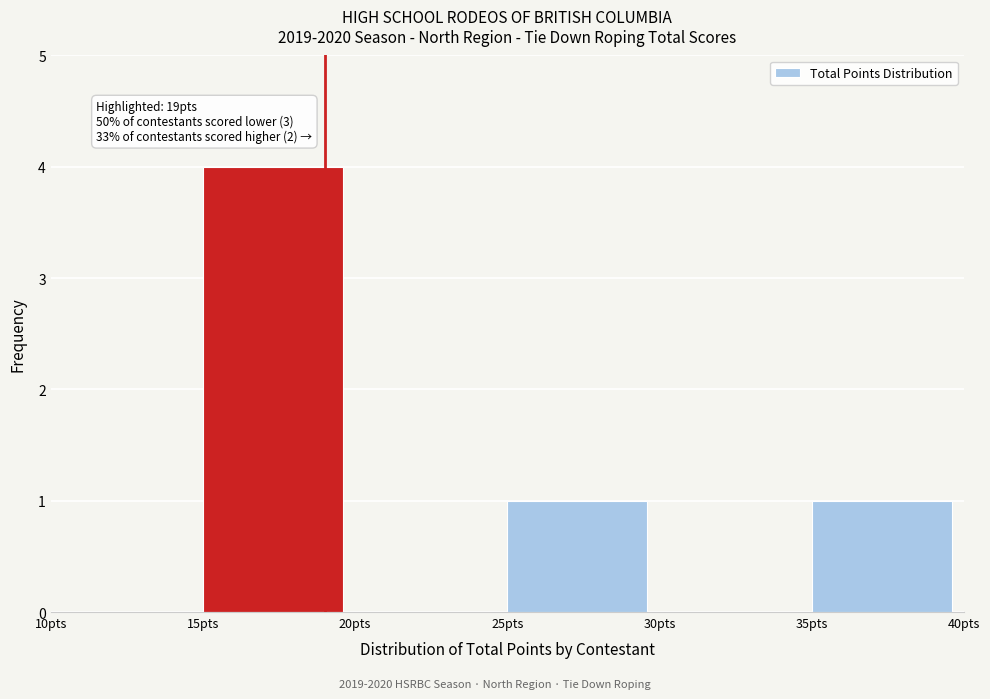

Which range on the x-axis has the tallest bar?

15 to 20